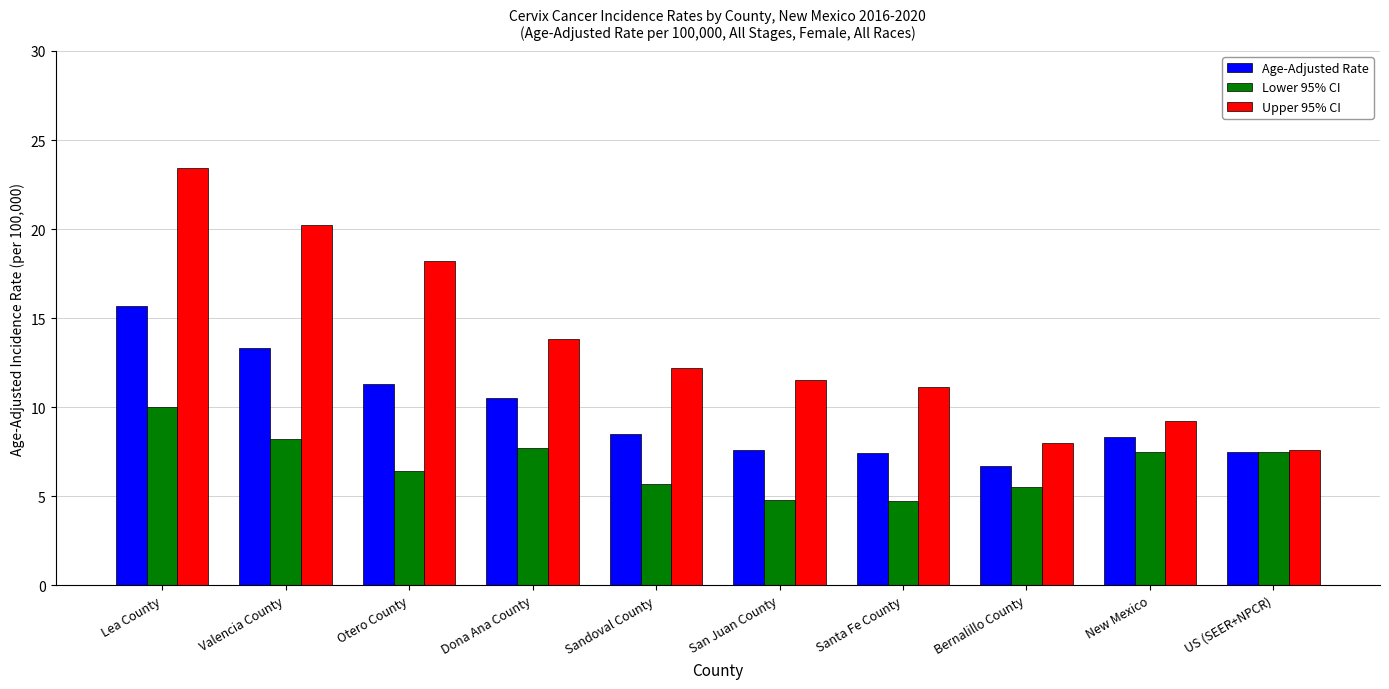

What is the difference between the highest and lowest values at Valencia County?

12.0